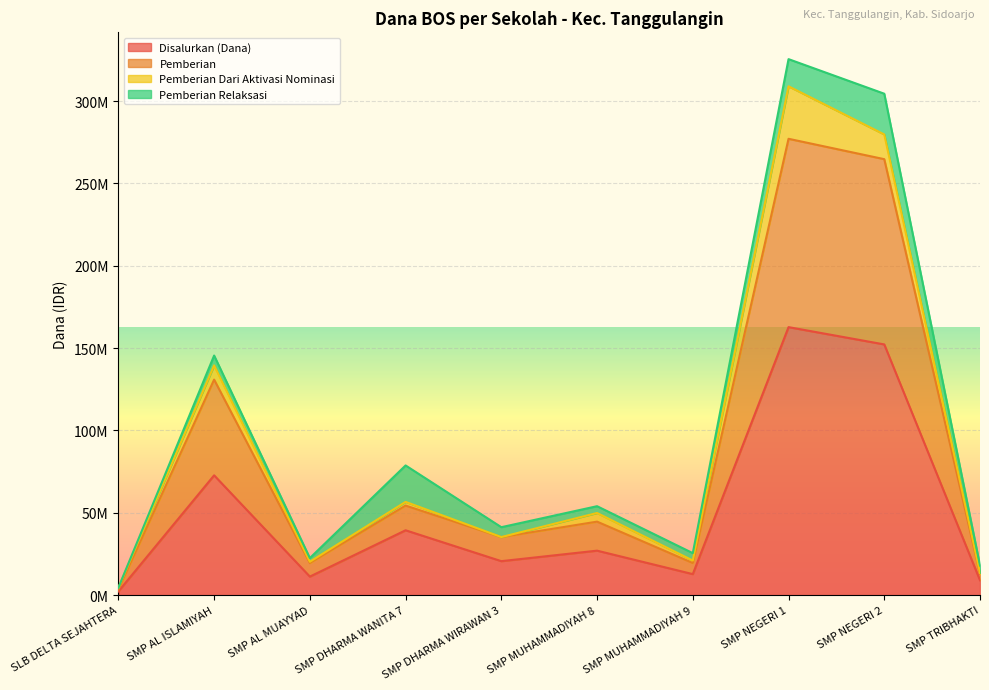

In Pemberian, how many points are higher than both neighbors (excluding endpoints)?

4